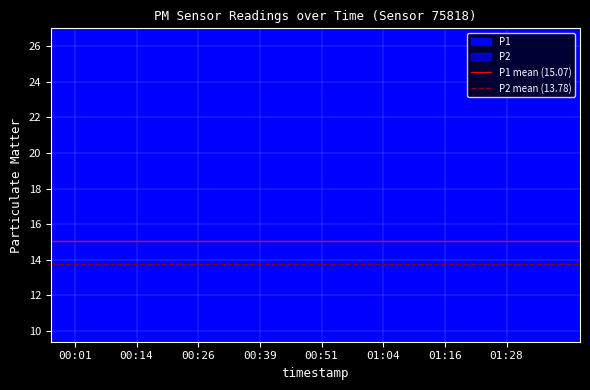

Which category has the lowest value in the P1 mean (15.07) series?

00:01